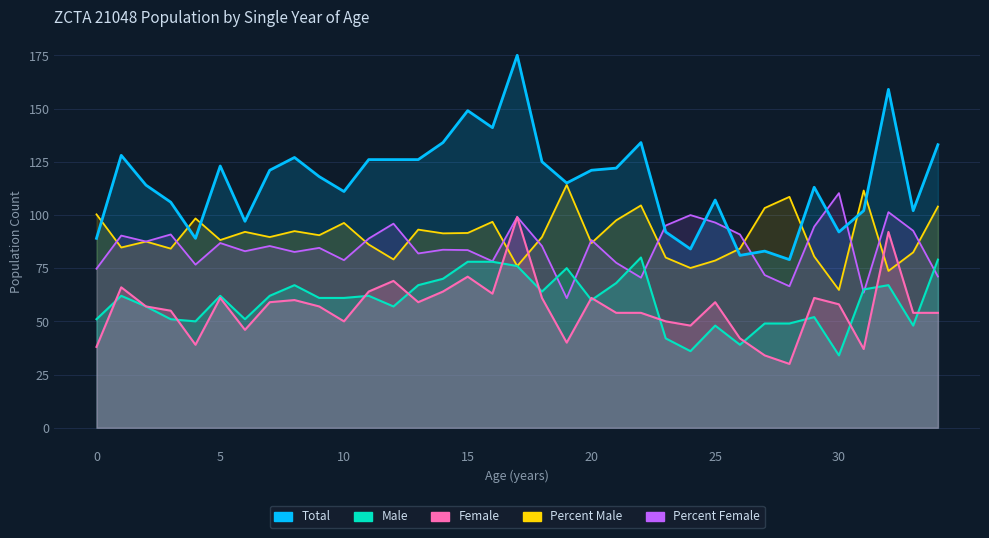

Reading left to right, list all the values displayed in this chart.

Total: 0=89.0	1=128.0	2=114.0	3=106.0	4=89.0	5=123.0	6=97.0	7=121.0	8=127.0	9=118.0	10=111.0	11=126.0	12=126.0	13=126.0	14=134.0	15=149.0	16=141.0	17=175.0	18=125.0	19=115.0	20=121.0	21=122.0	22=134.0	23=92.0	24=84.0	25=107.0	26=81.0	27=83.0	28=79.0	29=113.0	30=92.0	31=102.0	32=159.0	33=102.0	34=133.0
Male: 0=51.0	1=62.0	2=57.0	3=51.0	4=50.0	5=62.0	6=51.0	7=62.0	8=67.0	9=61.0	10=61.0	11=62.0	12=57.0	13=67.0	14=70.0	15=78.0	16=78.0	17=76.0	18=64.0	19=75.0	20=60.0	21=68.0	22=80.0	23=42.0	24=36.0	25=48.0	26=39.0	27=49.0	28=49.0	29=52.0	30=34.0	31=65.0	32=67.0	33=48.0	34=79.0
Female: 0=38.0	1=66.0	2=57.0	3=55.0	4=39.0	5=61.0	6=46.0	7=59.0	8=60.0	9=57.0	10=50.0	11=64.0	12=69.0	13=59.0	14=64.0	15=71.0	16=63.0	17=99.0	18=61.0	19=40.0	20=61.0	21=54.0	22=54.0	23=50.0	24=48.0	25=59.0	26=42.0	27=34.0	28=30.0	29=61.0	30=58.0	31=37.0	32=92.0	33=54.0	34=54.0
Percent Male: 0=100.3	1=84.7	2=87.5	3=84.2	4=98.4	5=88.2	6=92.0	7=89.6	8=92.4	9=90.5	10=96.3	11=86.1	12=79.1	13=93.1	14=91.4	15=91.5	16=96.8	17=76.0	18=89.6	19=114.1	20=86.8	21=97.5	22=104.5	23=80.0	24=75.1	25=78.6	26=84.2	27=103.2	28=108.5	29=80.5	30=64.8	31=111.5	32=73.7	33=82.4	34=103.9
Percent Female: 0=74.7	1=90.3	2=87.5	3=90.8	4=76.7	5=86.8	6=83.0	7=85.4	8=82.6	9=84.5	10=78.8	11=88.9	12=95.9	13=81.9	14=83.6	15=83.5	16=78.2	17=99.0	18=85.4	19=60.9	20=88.2	21=77.5	22=70.5	23=95.0	24=99.9	25=96.4	26=90.8	27=71.8	28=66.5	29=94.5	30=110.2	31=63.5	32=101.3	33=92.6	34=71.1